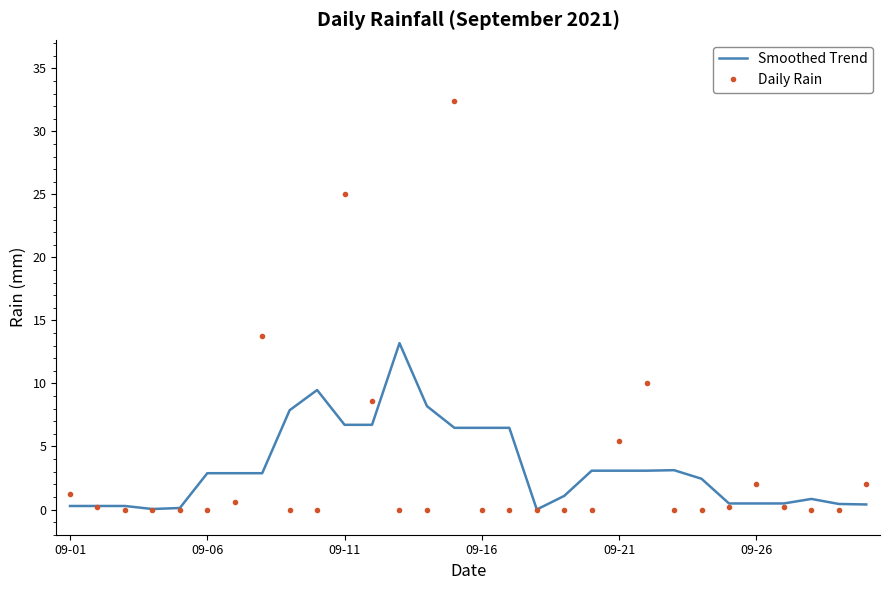

Rank the series by their maximum value, from highest to lowest.

Daily Rain, Smoothed Trend